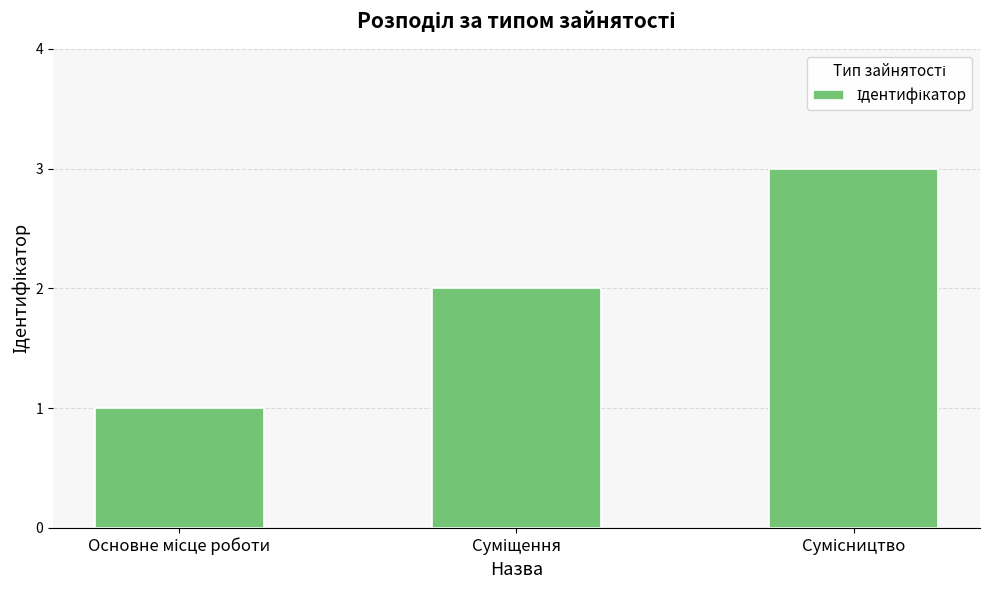

Are the bars horizontal?

No